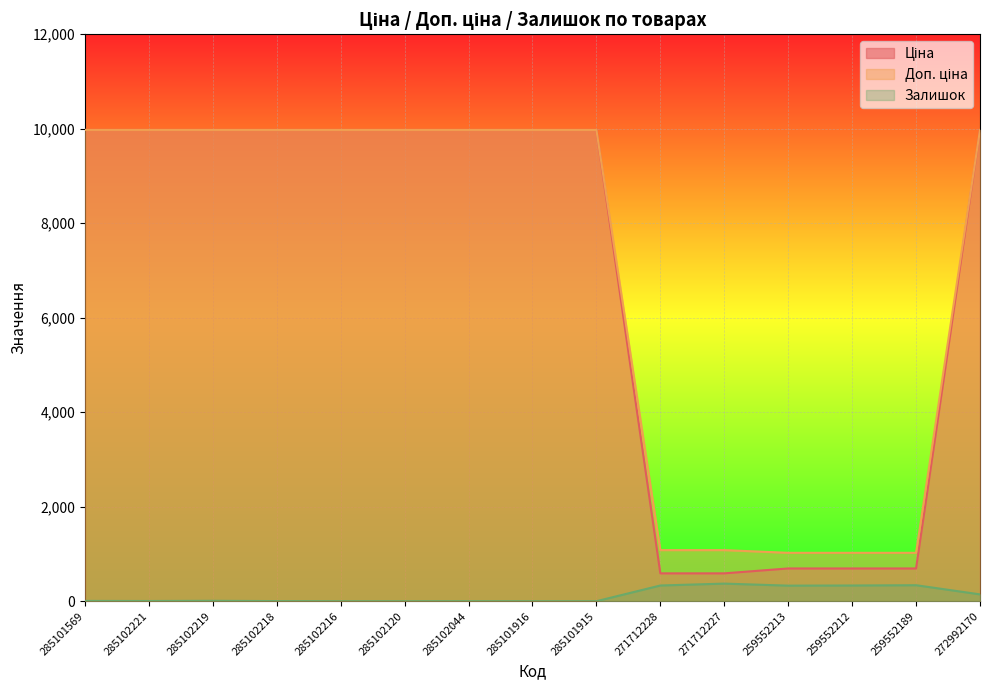

What is the highest value of the Залишок series?

373.0